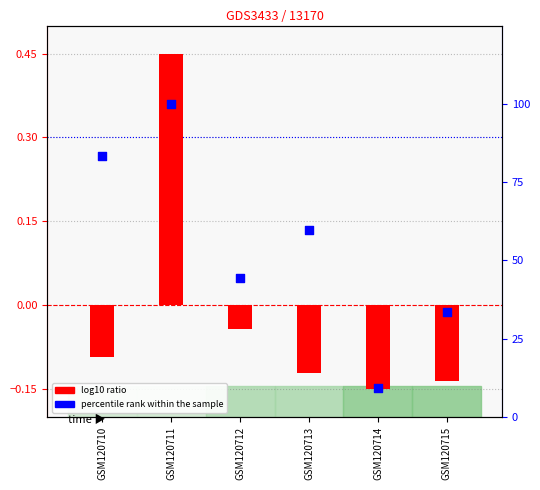

Which series contains the lowest Y value?

log10 ratio